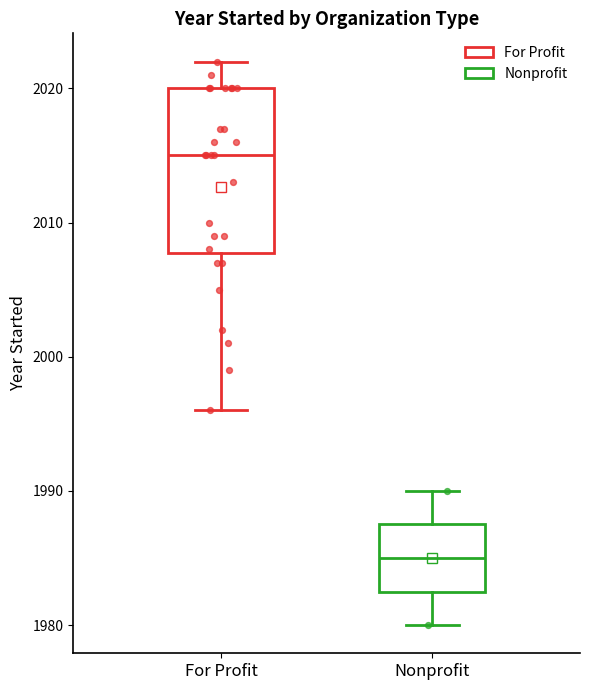

Reading left to right, transcribe this box plot: for each box, give where its median line is, the range the box spans, and where its two whiskers end, as read against the y-axis. The values are not printed on the chart, so give them approximately, as read against the axis.

For Profit: median 2015, box 2008 to 2020, whiskers 1996 to 2022
Nonprofit: median 1985, box 1983 to 1988, whiskers 1980 to 1990